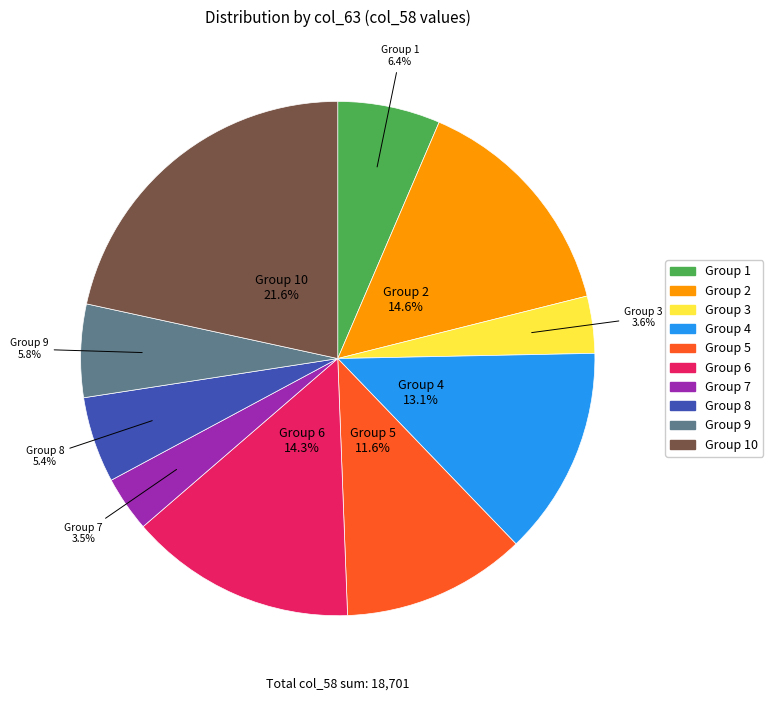

Is there a majority slice in this chart?

No